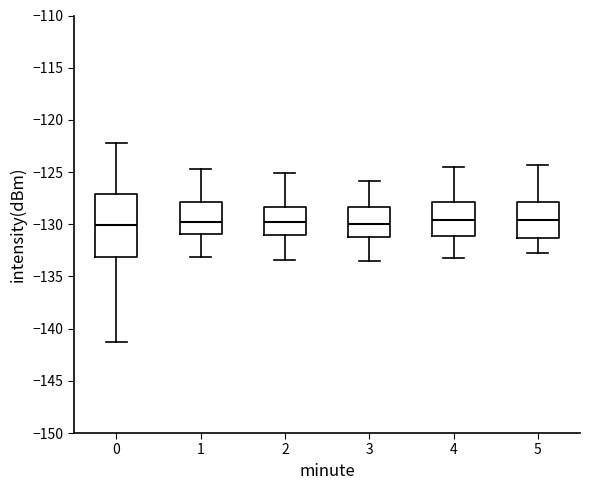

Reading left to right, transcribe this box plot: for each box, give where its median line is, the range the box spans, and where its two whiskers end, as read against the y-axis. The values are not printed on the chart, so give them approximately, as read against the axis.

0: median -130.0, box -133.0 to -127.0, whiskers -141.5 to -122.5
1: median -130.0, box -131.0 to -128.0, whiskers -133.0 to -124.5
2: median -129.5, box -131.0 to -128.5, whiskers -133.5 to -125.0
3: median -130.0, box -131.0 to -128.5, whiskers -133.5 to -126.0
4: median -129.5, box -131.0 to -128.0, whiskers -133.0 to -124.5
5: median -129.5, box -131.5 to -128.0, whiskers -133.0 to -124.5